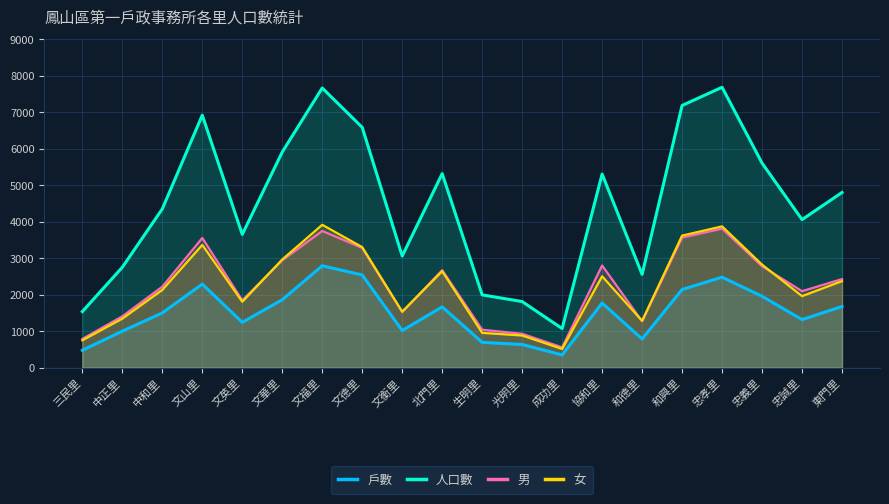

Which series has the largest total across all categories?

人口數